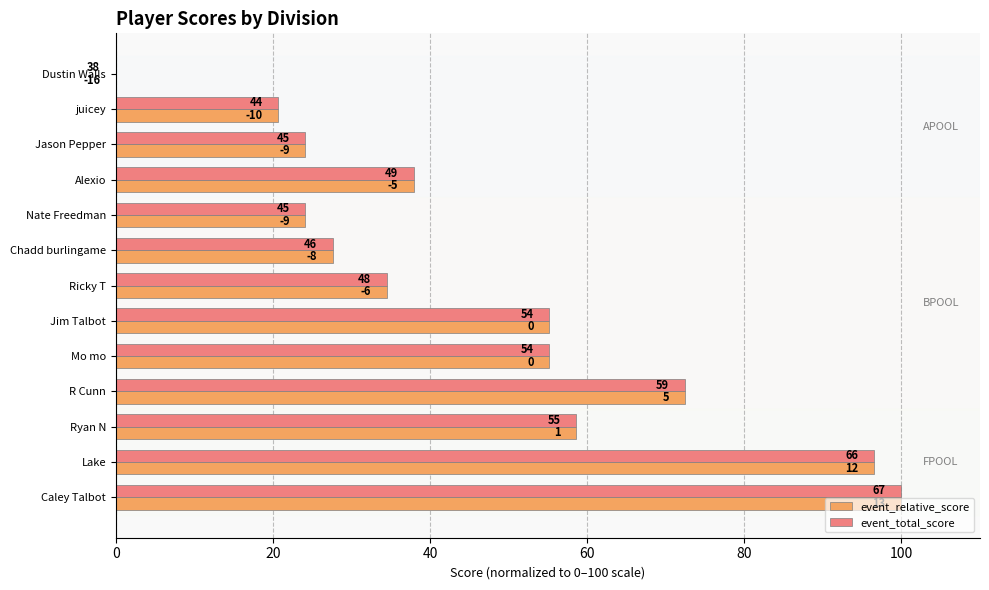

What is the average value of the event_total_score series?

46.7